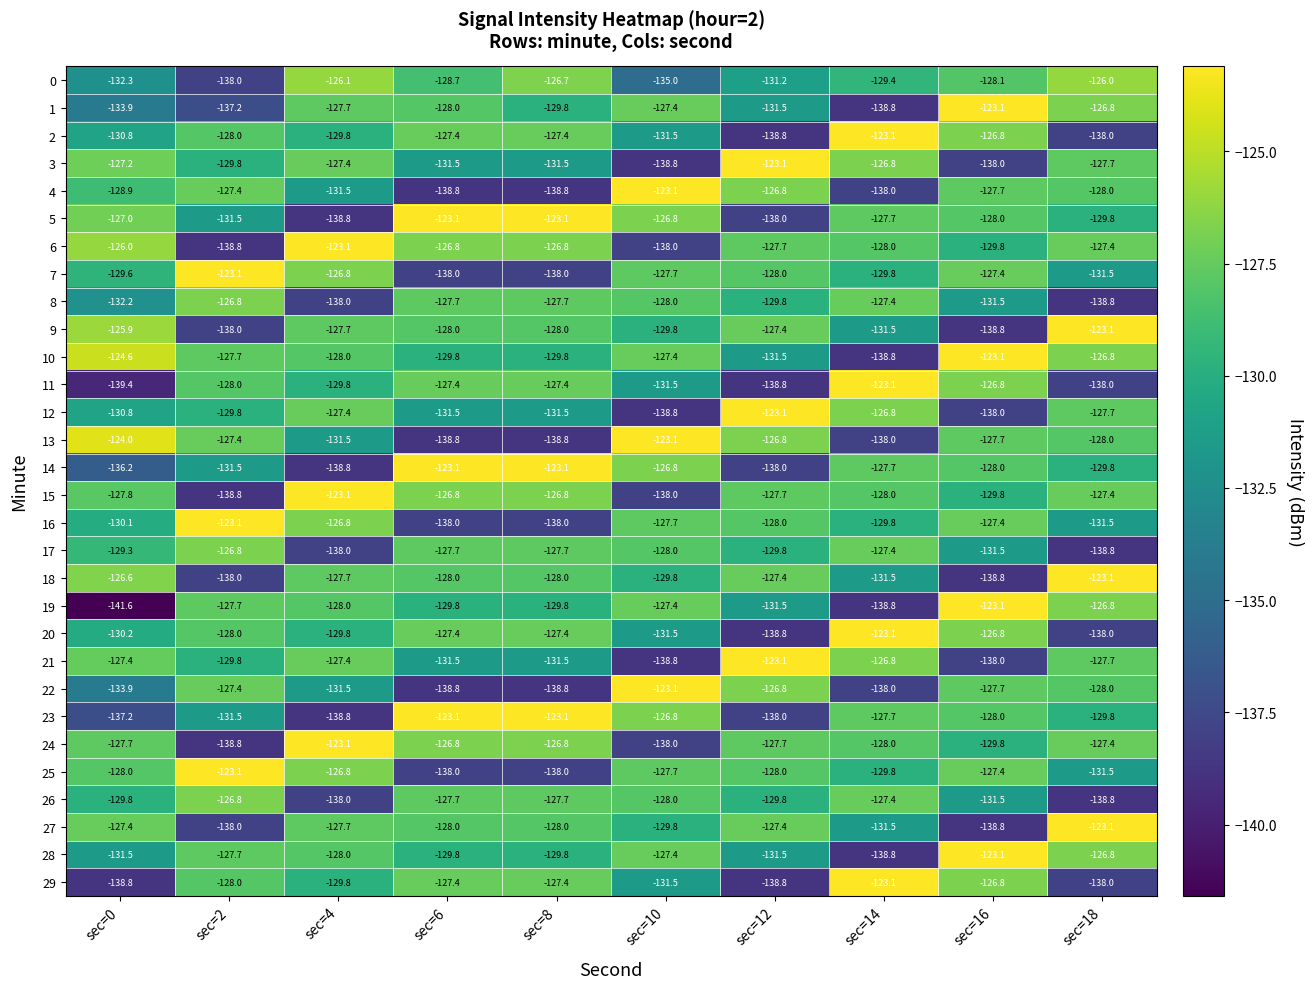

Is it true that 20 equals -177.6 at sec=8?

False